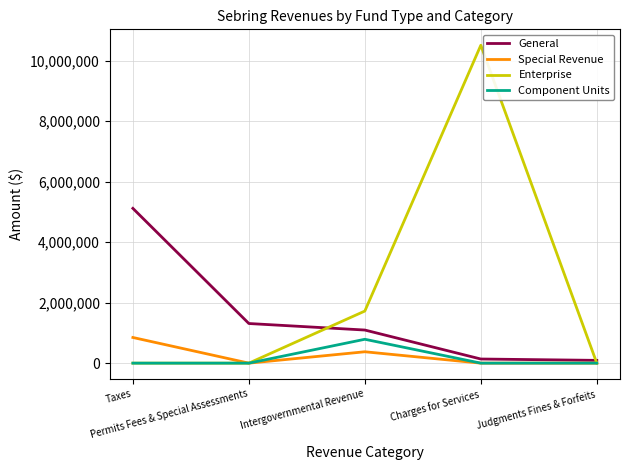

Which series has the largest total across all categories?

Enterprise